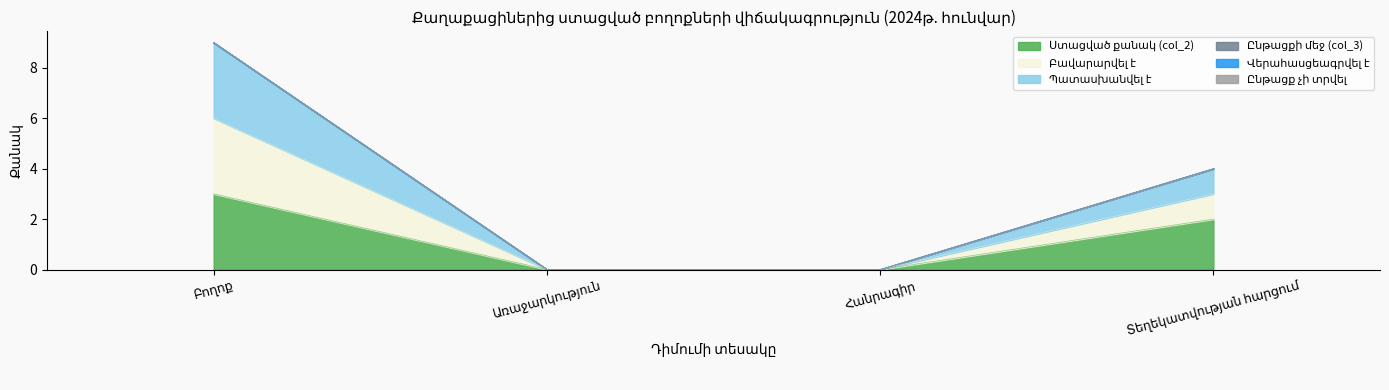

Does the chart have visible grid lines?

No